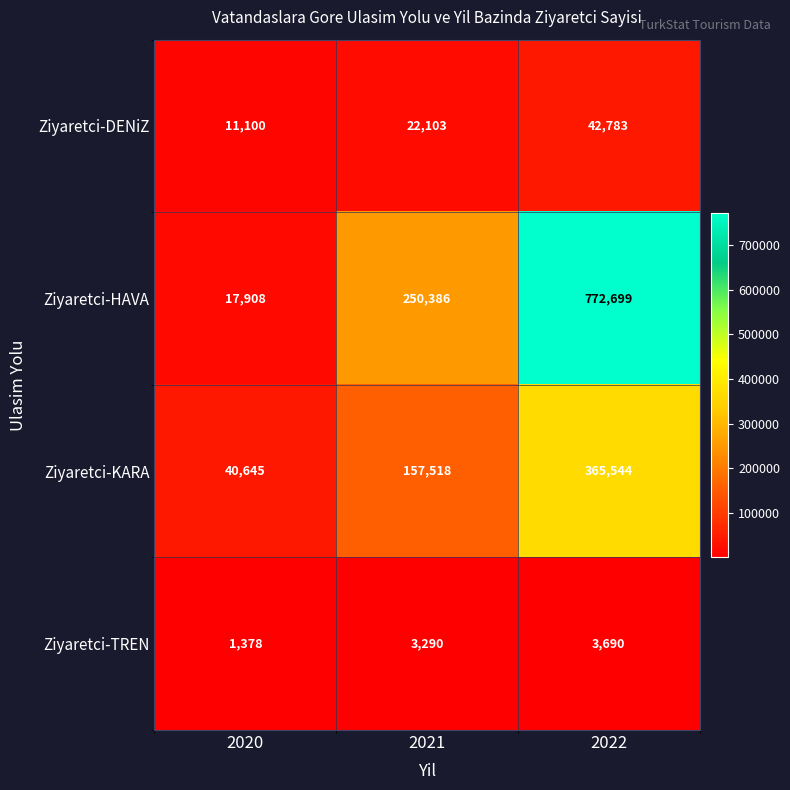

At which category is the sum across all series the highest?

2022